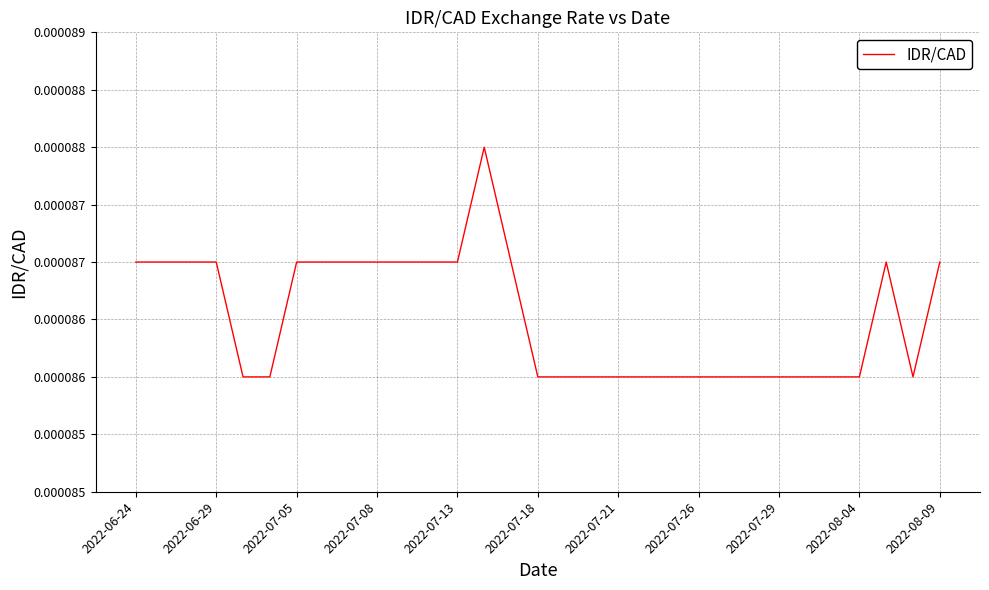

At which category does the data reach its first local peak?

13